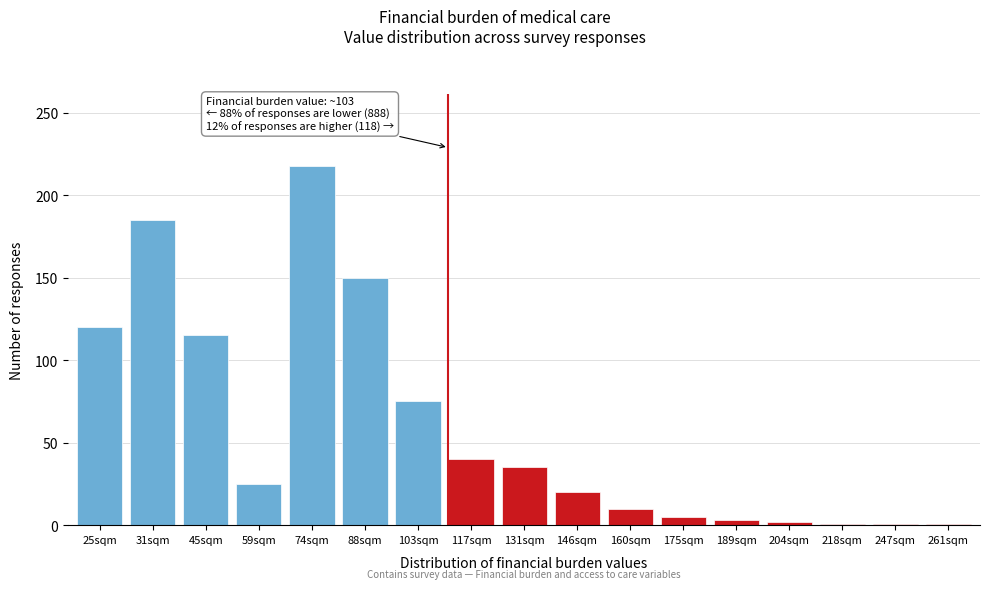

What is the maximum value shown in the chart?

218